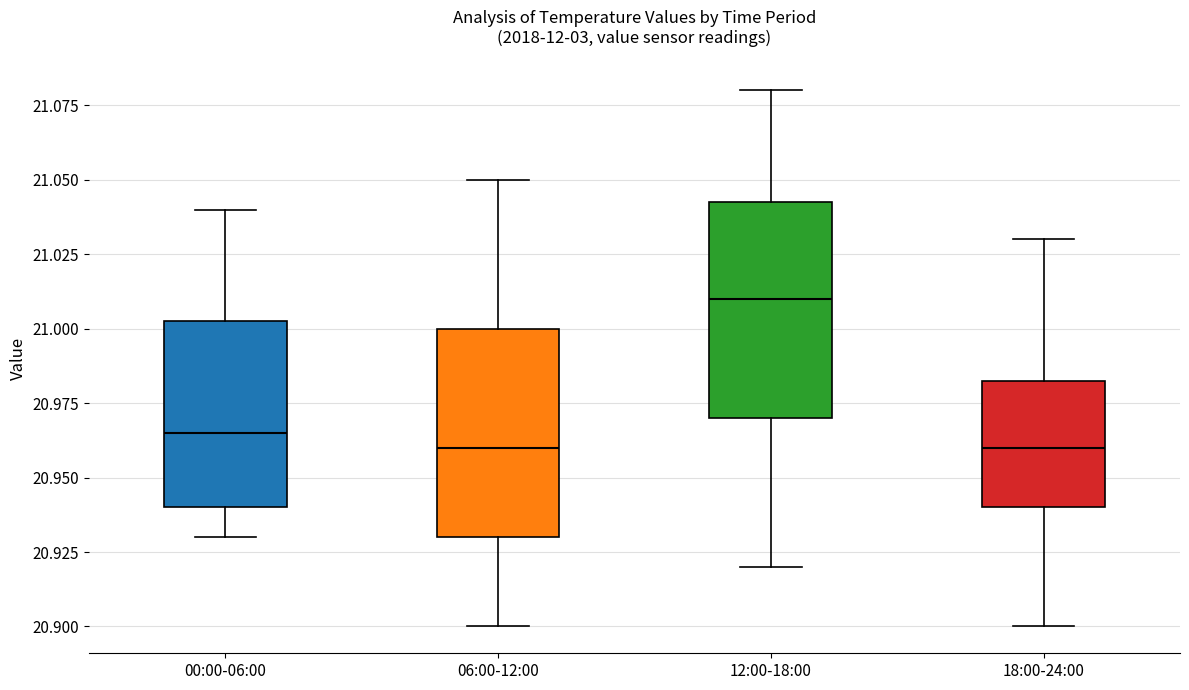

Reading left to right, transcribe this box plot: for each box, give where its median line is, the range the box spans, and where its two whiskers end, as read against the y-axis. The values are not printed on the chart, so give them approximately, as read against the axis.

00:00-06:00: median 20.965, box 20.940 to 21.005, whiskers 20.930 to 21.040
06:00-12:00: median 20.960, box 20.930 to 21.000, whiskers 20.900 to 21.050
12:00-18:00: median 21.010, box 20.970 to 21.045, whiskers 20.920 to 21.080
18:00-24:00: median 20.960, box 20.940 to 20.985, whiskers 20.900 to 21.030